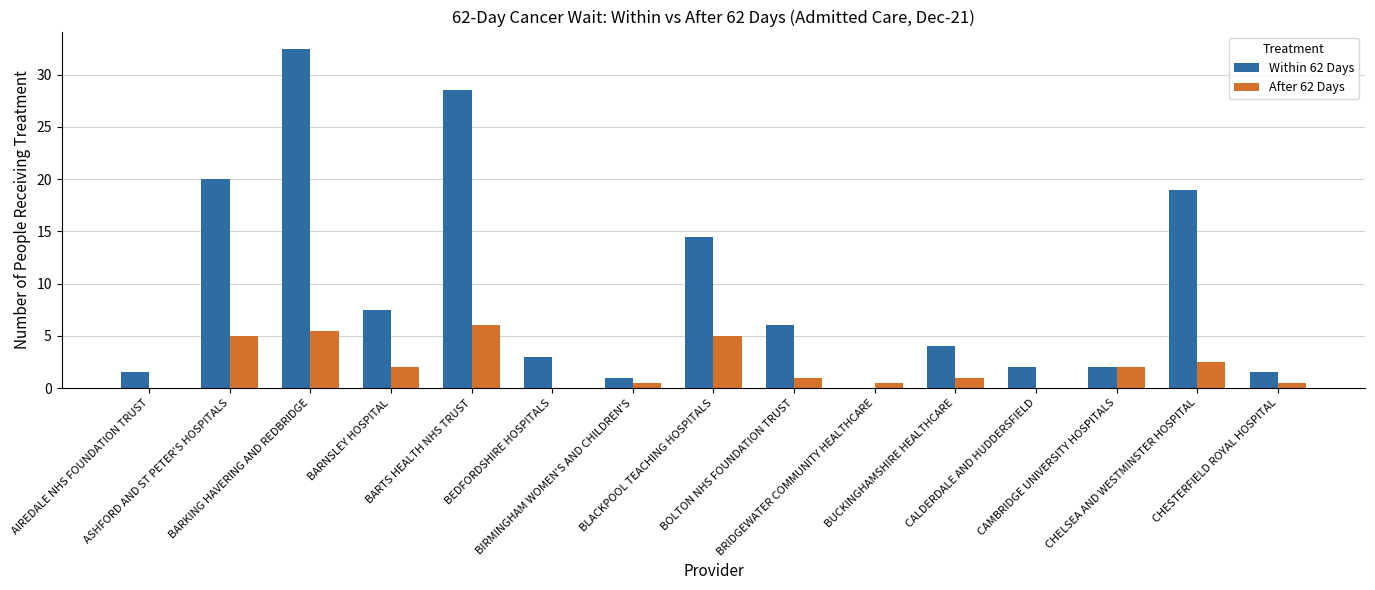

What is the maximum value shown in the chart?

32.5